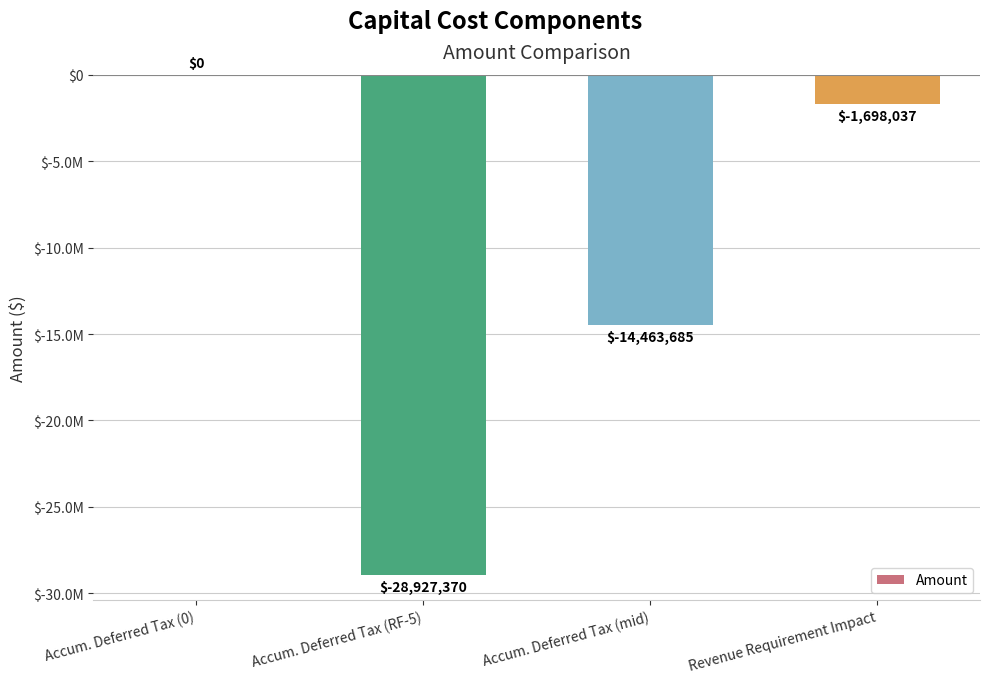

At which label does the data first exceed -1698037?

Accum. Deferred Tax (0)